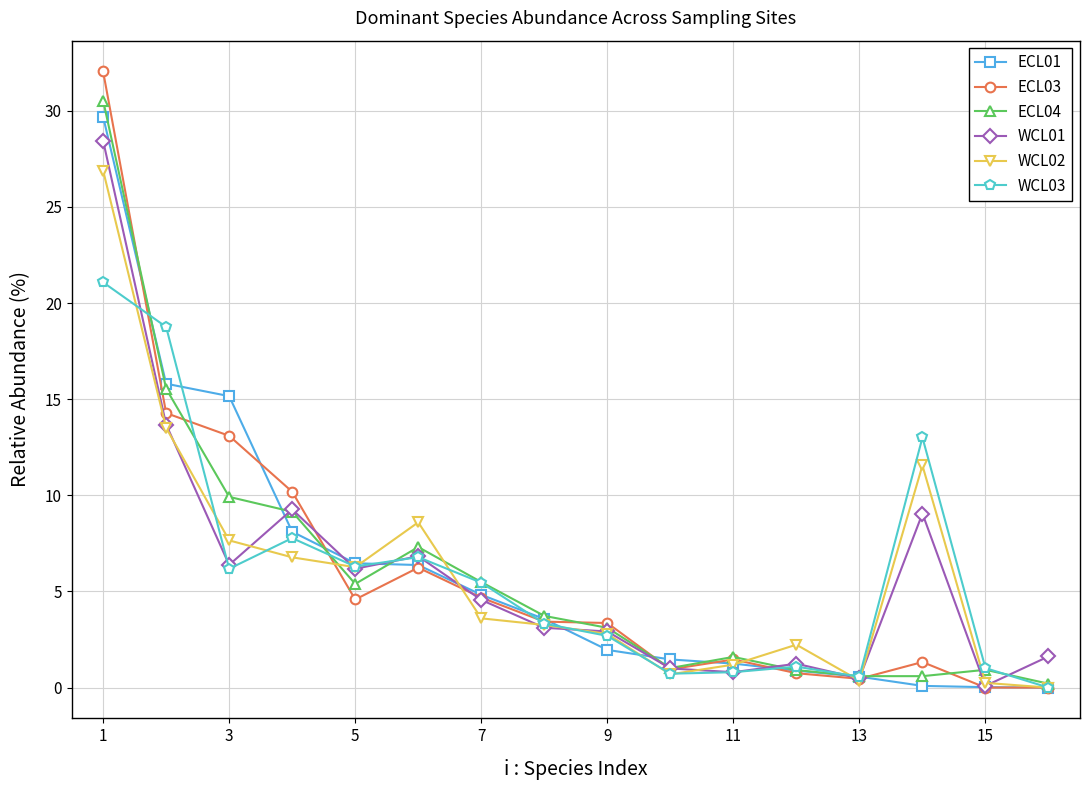

What is the value of the ECL04 point at the 10th from the left?

1.0